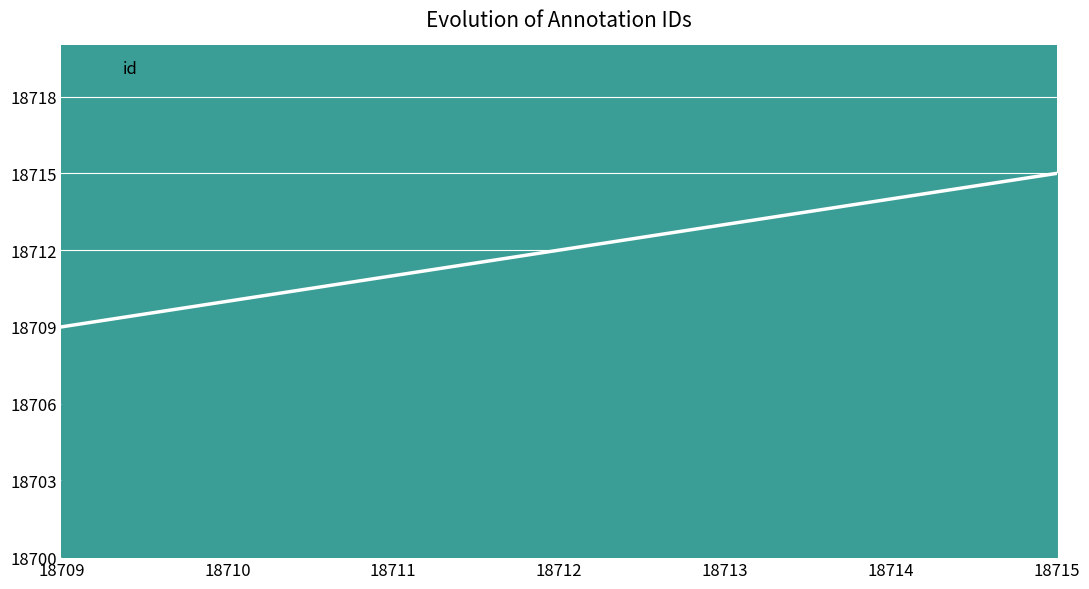

Does the chart display data point markers on the line(s)?

No